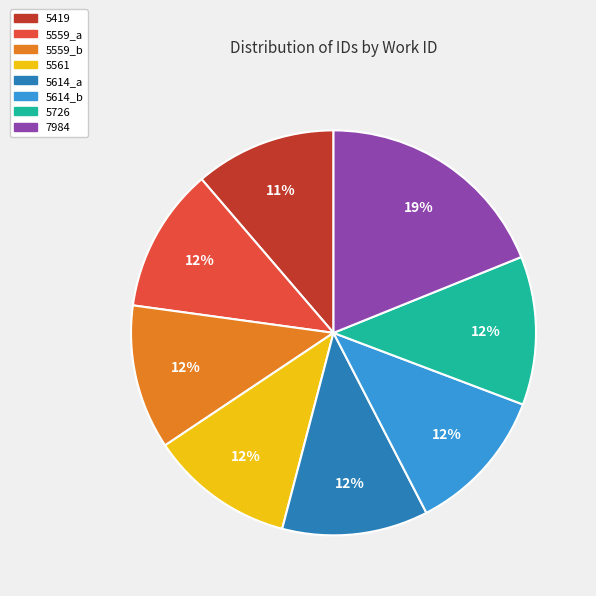

What percentage is the 5559_b slice, to the nearest percent?

12%